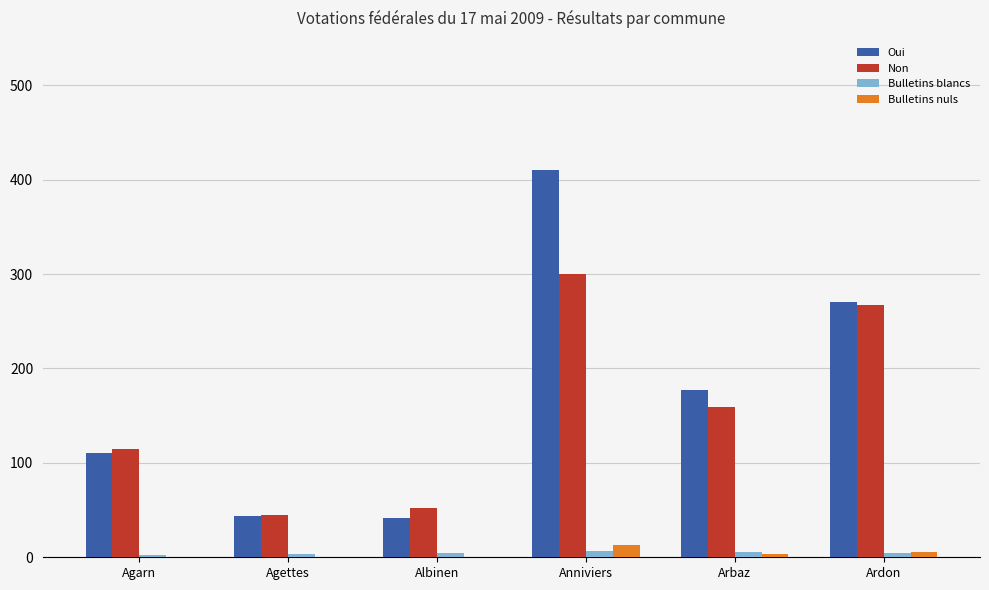

The value of Non at Ardon is 446. True or false?

False